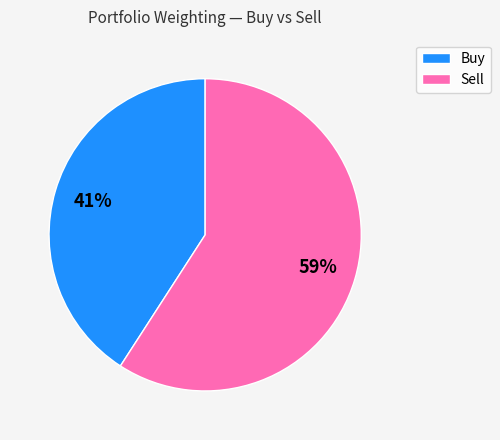

To the nearest percent, what portion does Buy represent?

41%